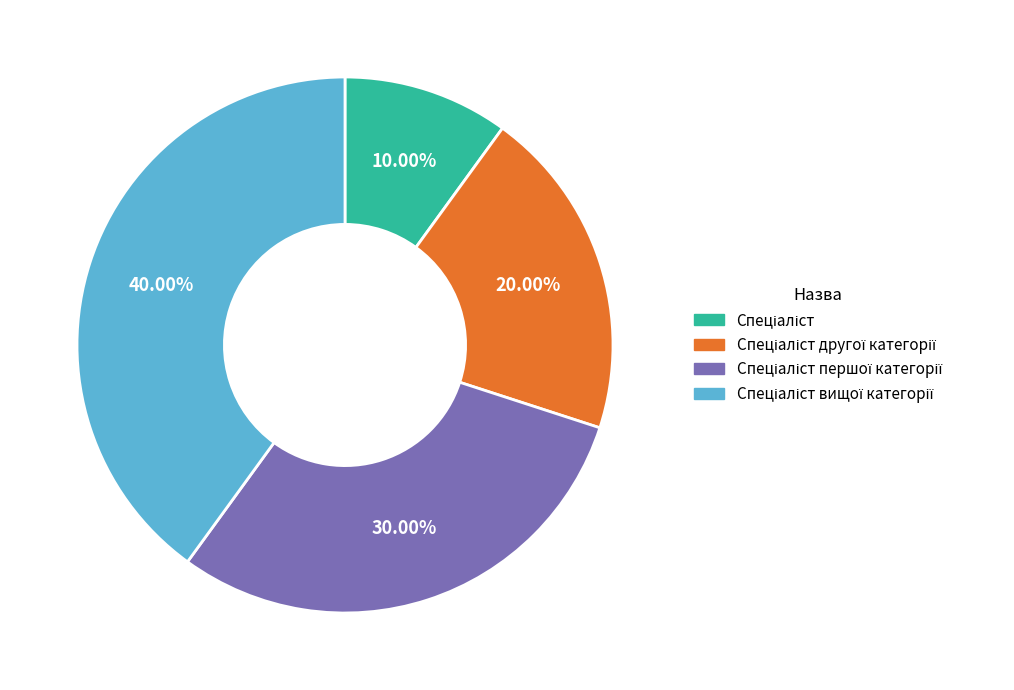

How many segments does this pie chart have?

4